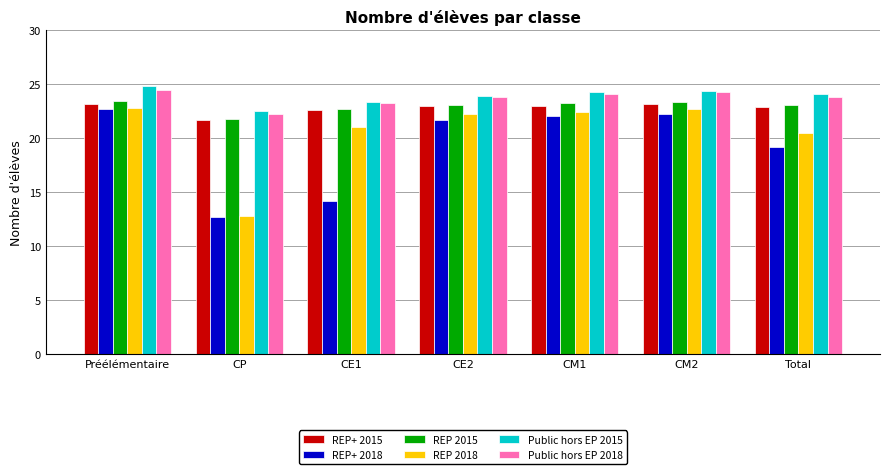

What is the sum of the Public hors EP 2015 values at CE1 and Total?

47.5